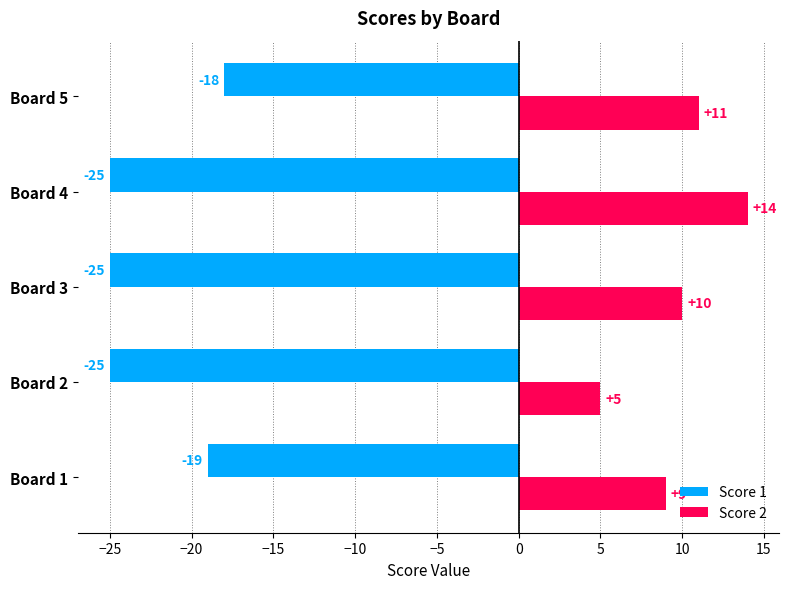

Read the Score 2 value at Board 2.

5